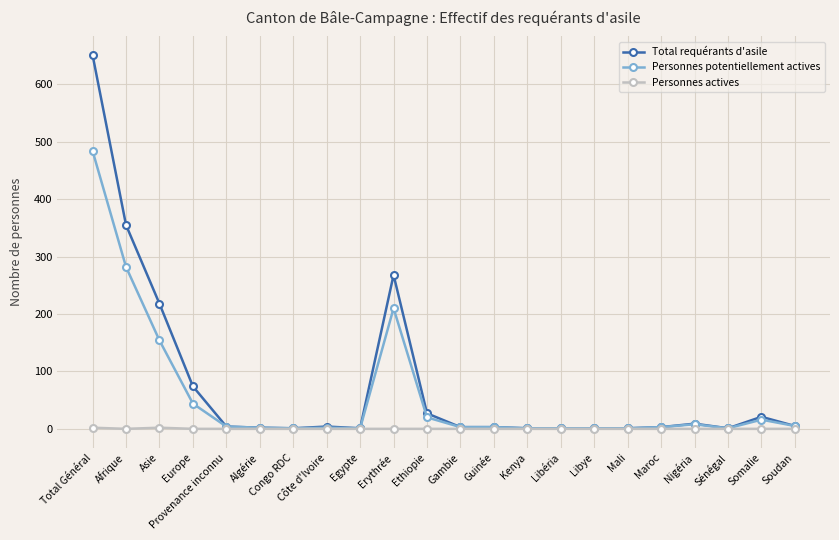

The Total requérants d'asile series shows 1 at Egypte. True or false?

True